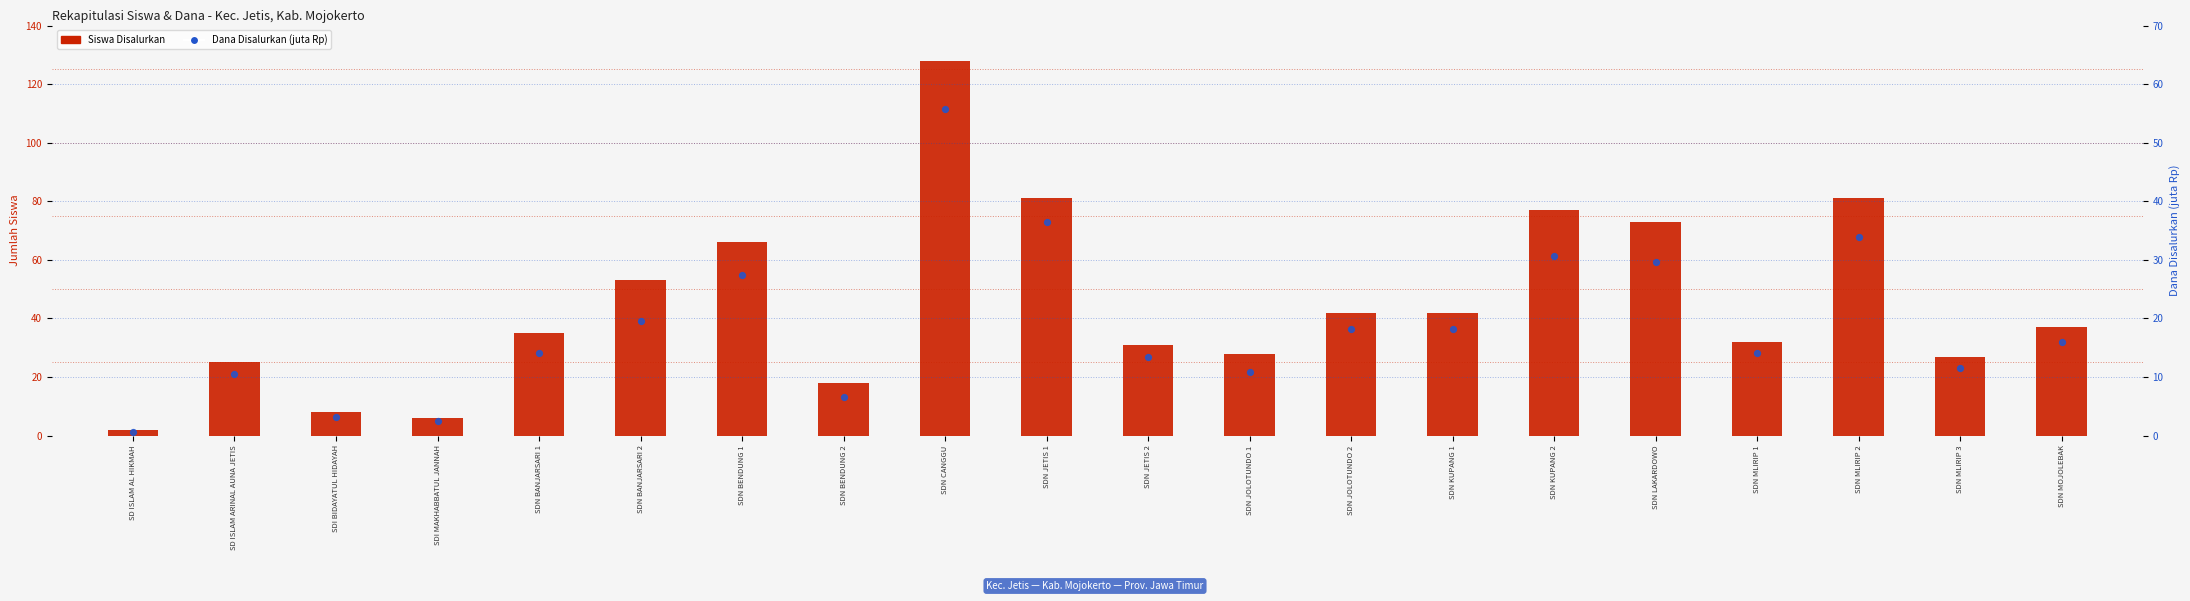

Is the value of Siswa Disalurkan at SDN MLIRIP 1 greater than the value of Dana Disalurkan (juta Rp) at SDN MLIRIP 3?

Yes